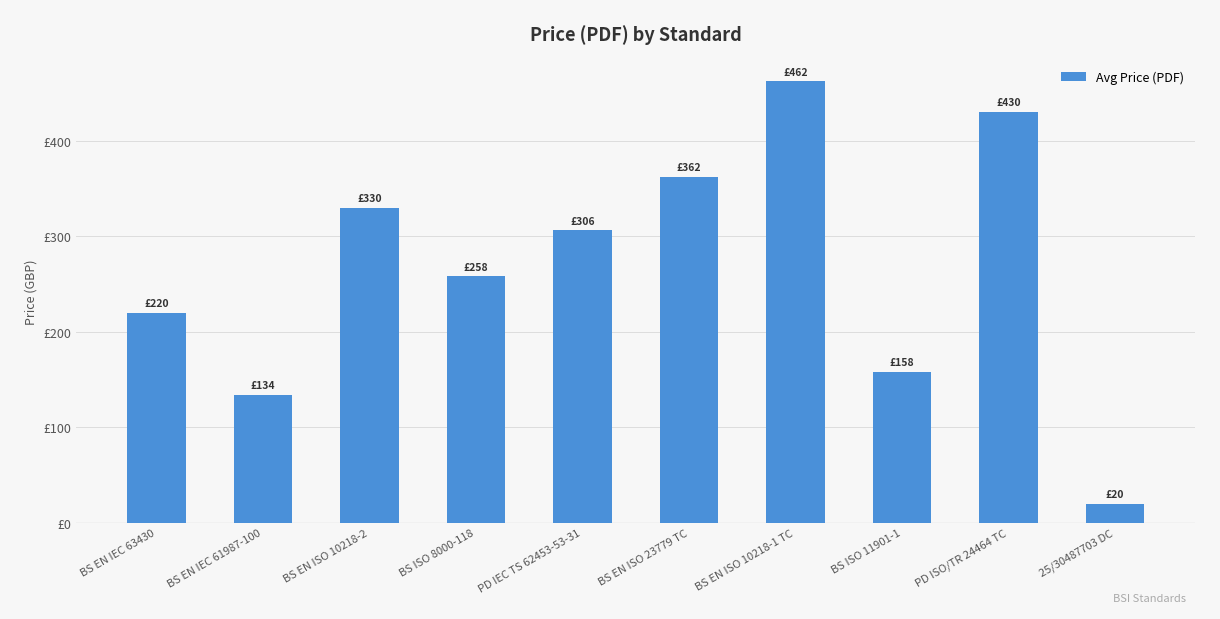

What value does the data have at PD ISO/TR 24464 TC?

430